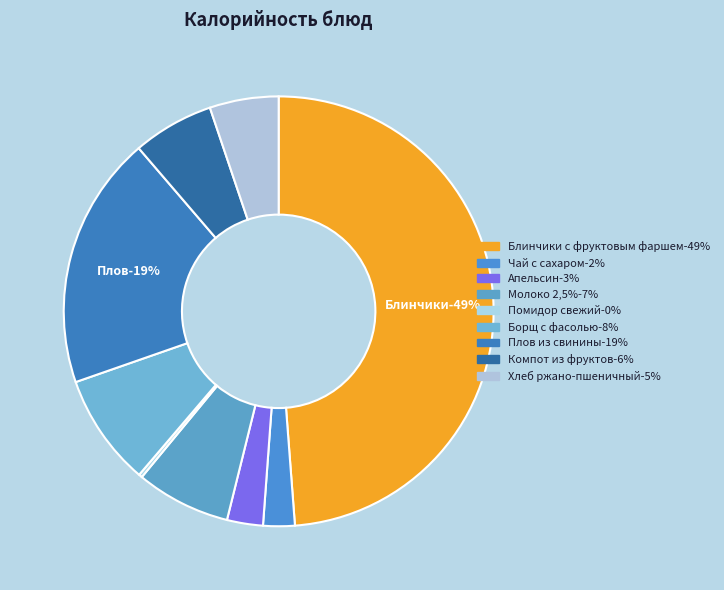

Is there any slice that represents more than half of the pie?

No